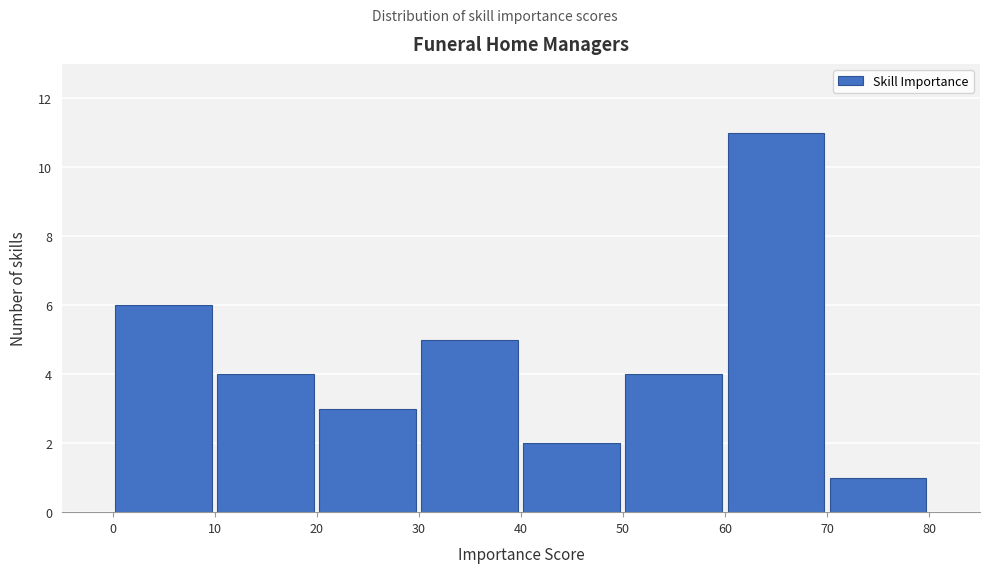

Over which range of the x-axis is the bar tallest?

60 to 70